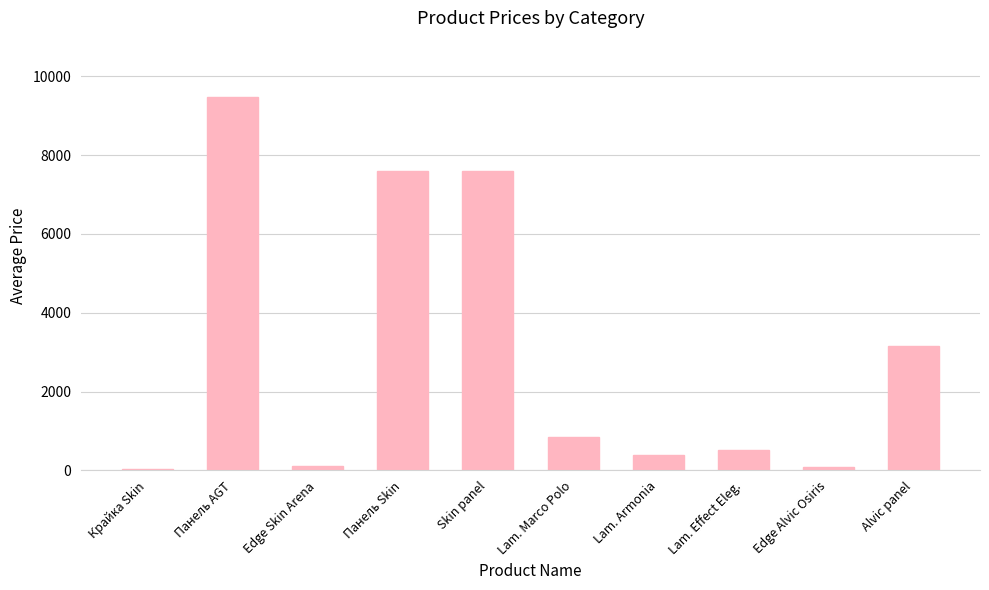

At which category does the chart reach its peak across all series?

Панель AGT